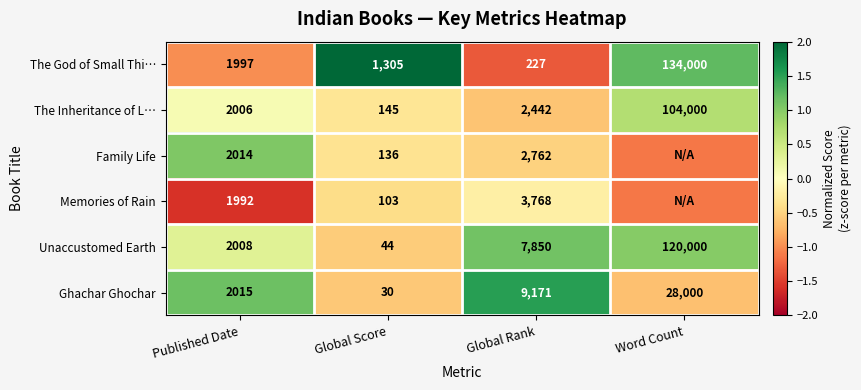

At which label does The Inheritance of L… reach its minimum?

Global Score